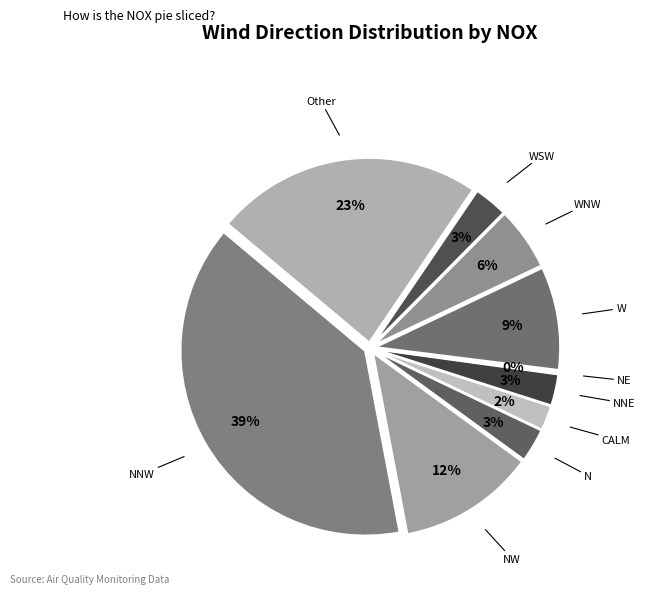

Count the number of slices in the pie.

10